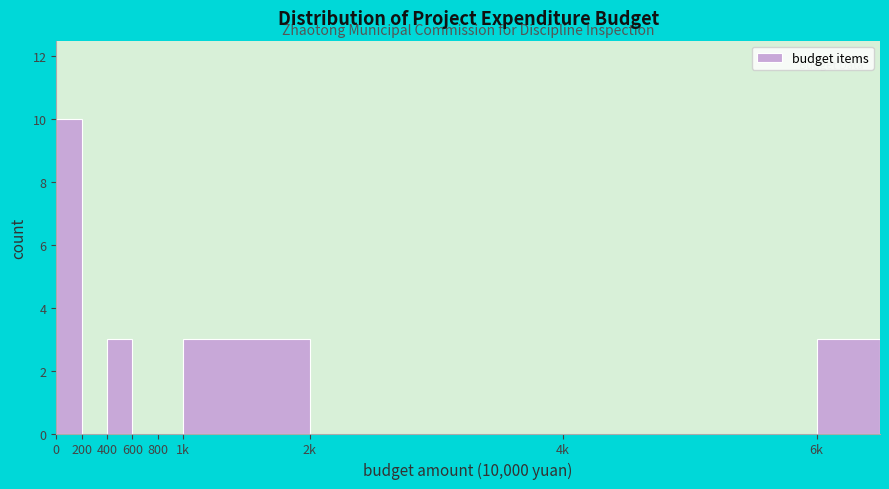

Reading left to right, extract all data points from this chart.

0=10	200=0	400=3	600=0	800=0	1k=3	2k=0	4k=0	6k=3